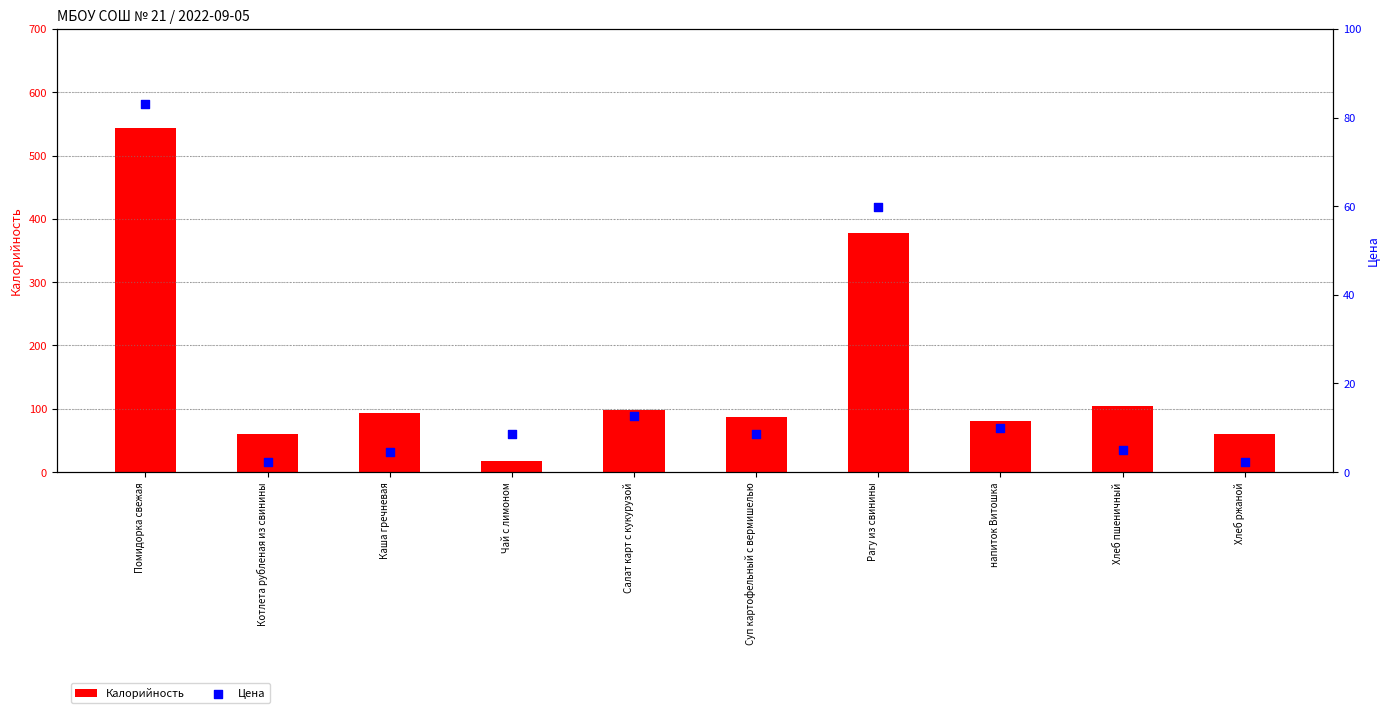

What are all the series names shown in the legend?

Калорийность, Цена